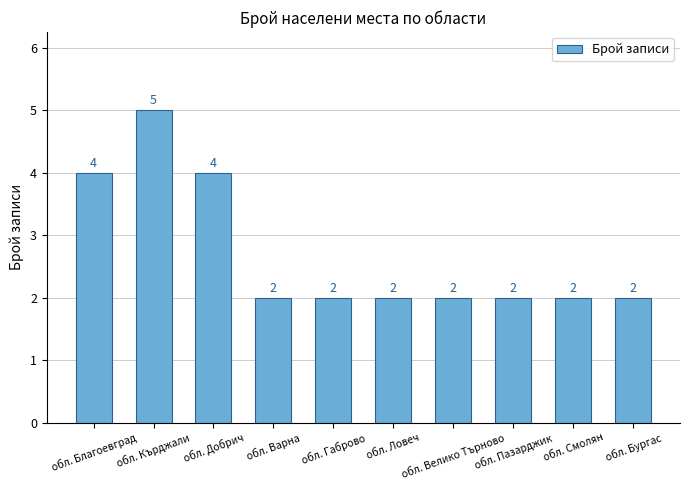

How many values are between 2 and 4?

9